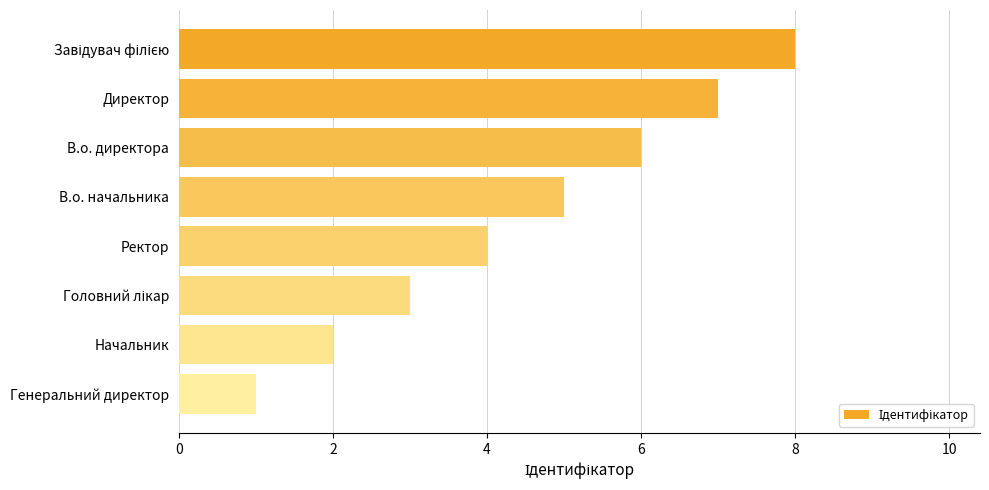

What is the difference between the maximum and minimum values?

7